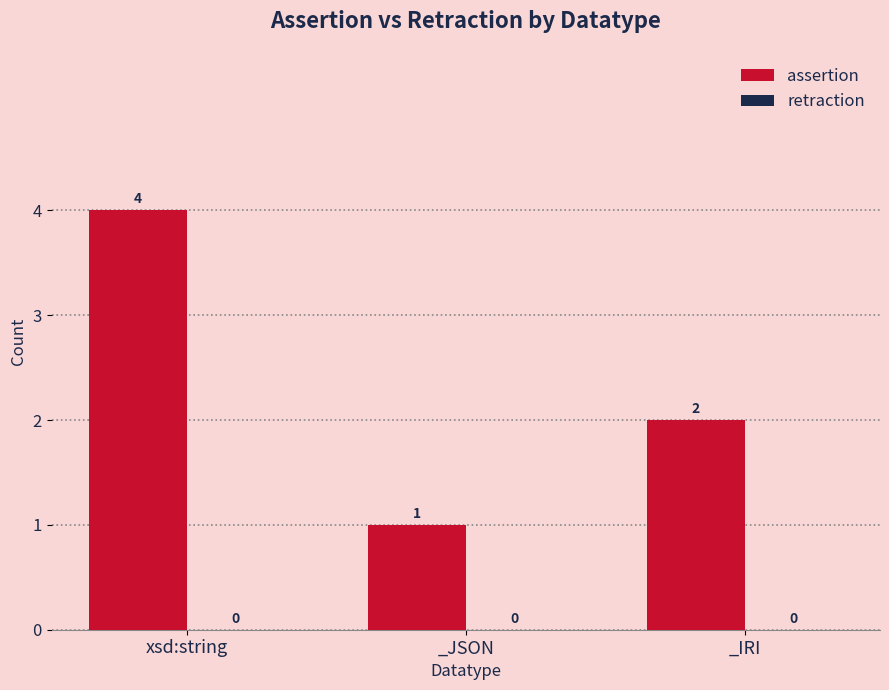

What is the label of the 1st bar from the left?

xsd:string